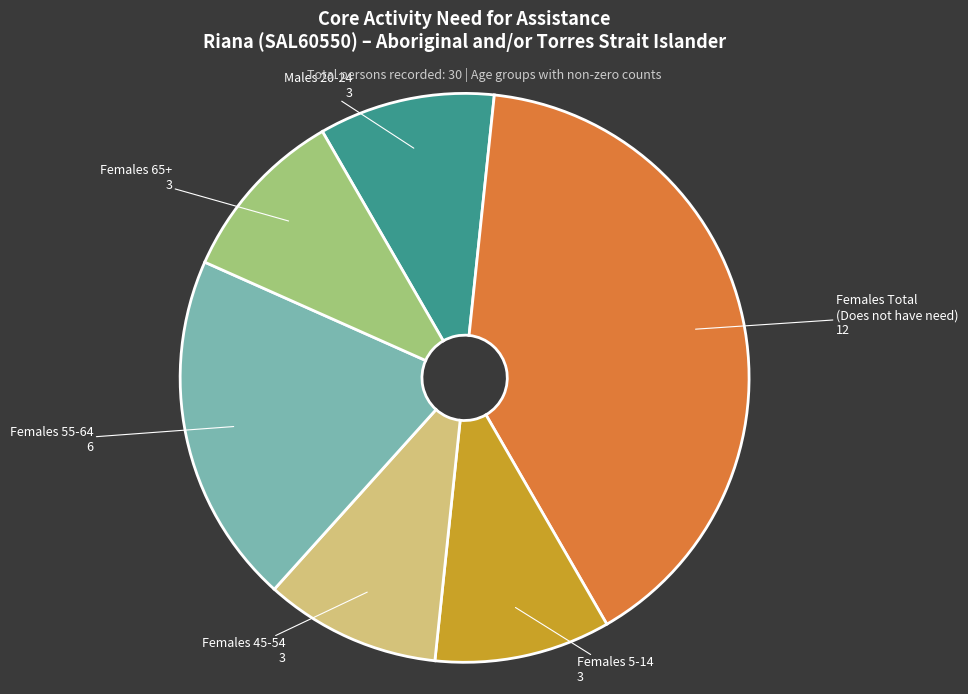

Is there a majority slice in this chart?

No